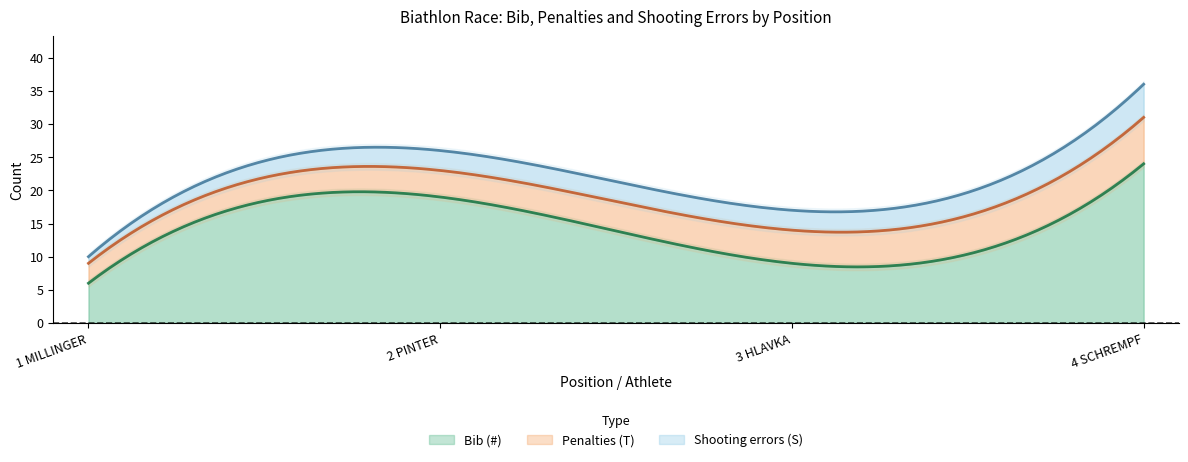

Count the Shooting errors (S) values in the range 3 to 5.

3